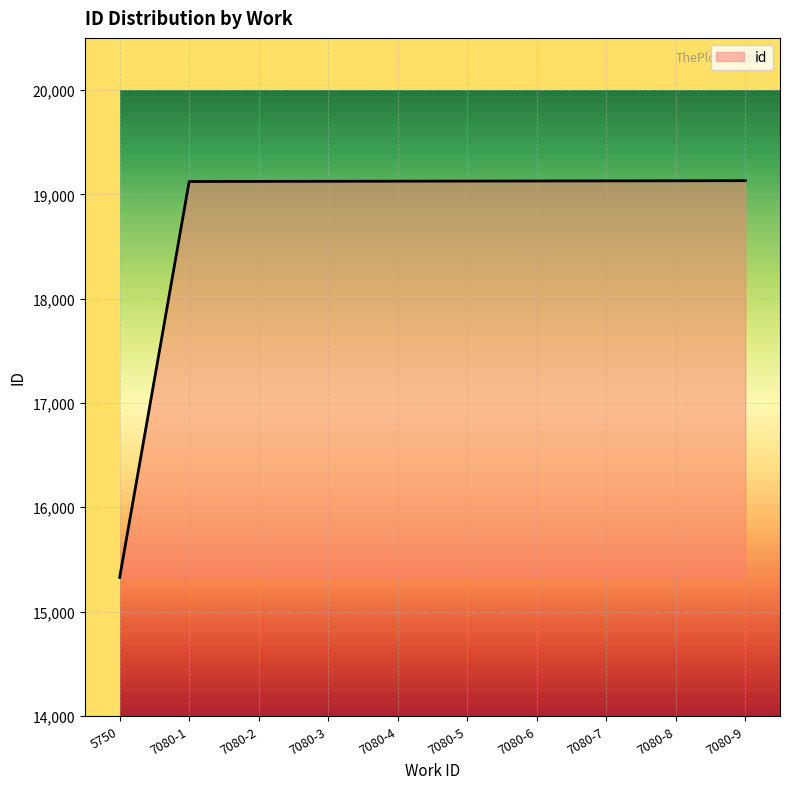

Which category has the lowest value across all series?

5750